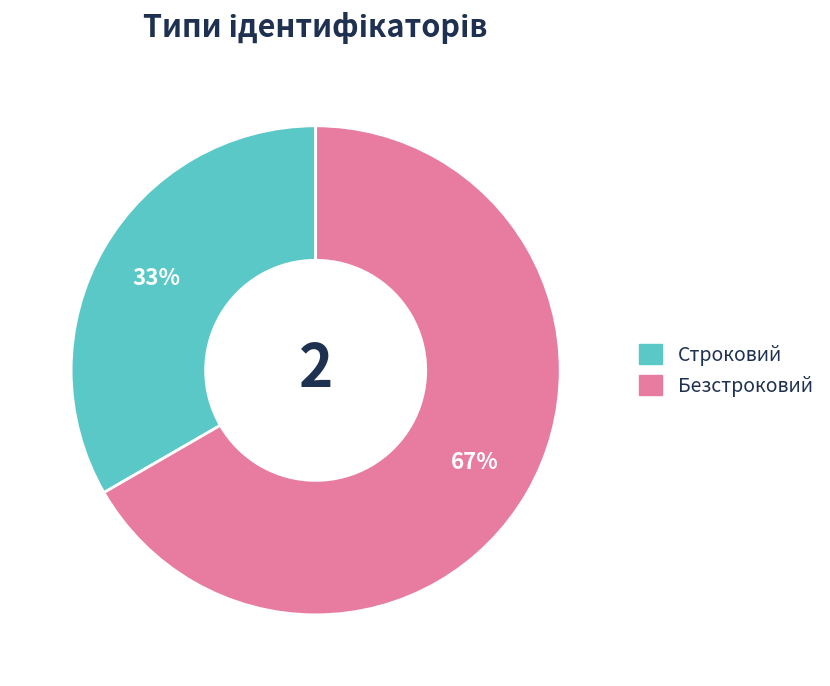

To the nearest percent, what is the combined percentage of Строковий and Безстроковий?

100%